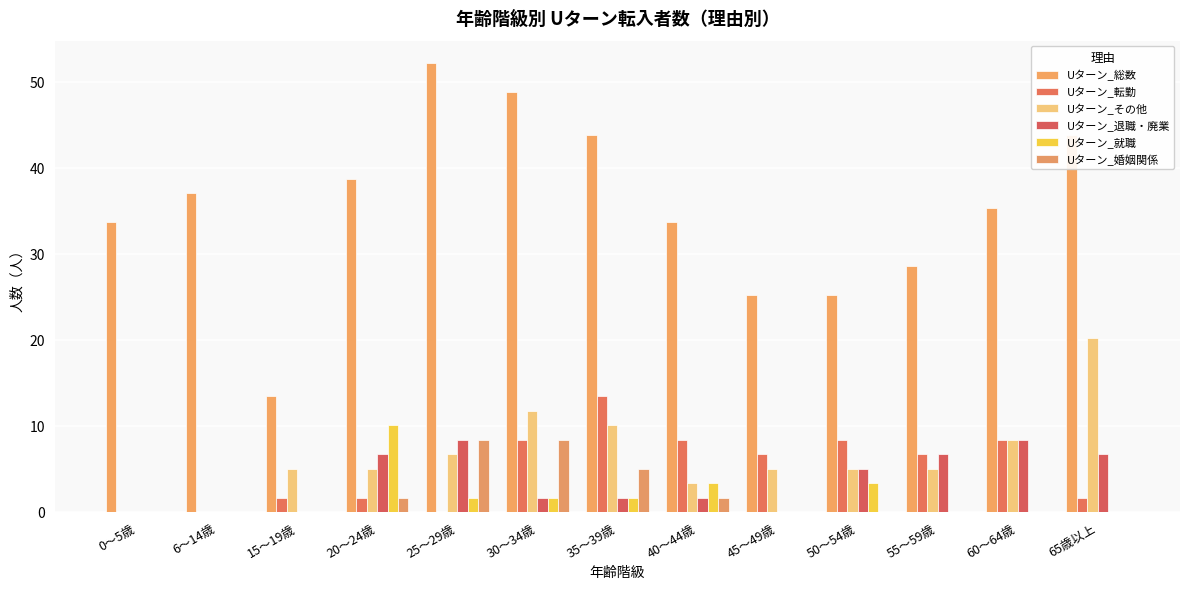

How many groups of bars are there?

13